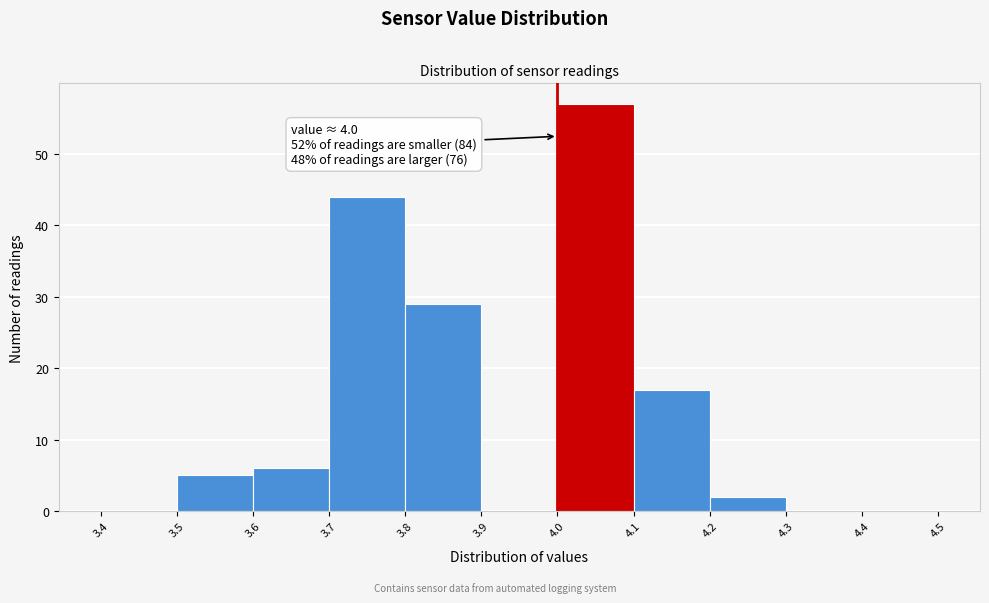

Which range on the x-axis has the tallest bar?

4.0 to 4.1